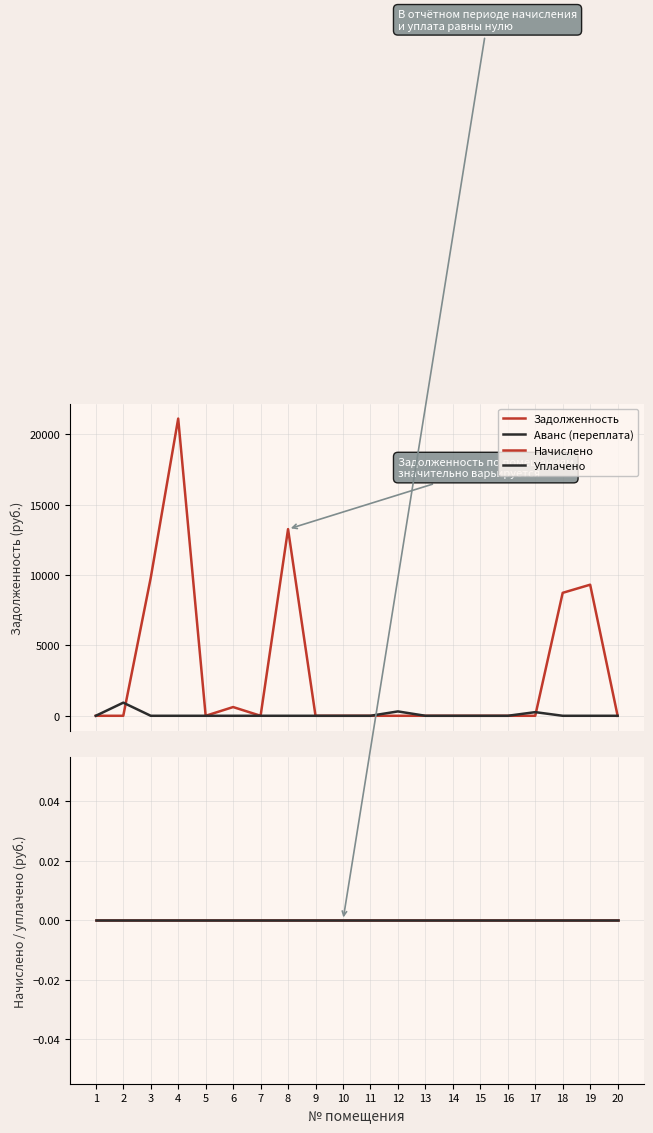

What is the difference between the maximum and second lowest values in the Аванс (переплата) series?

931.7